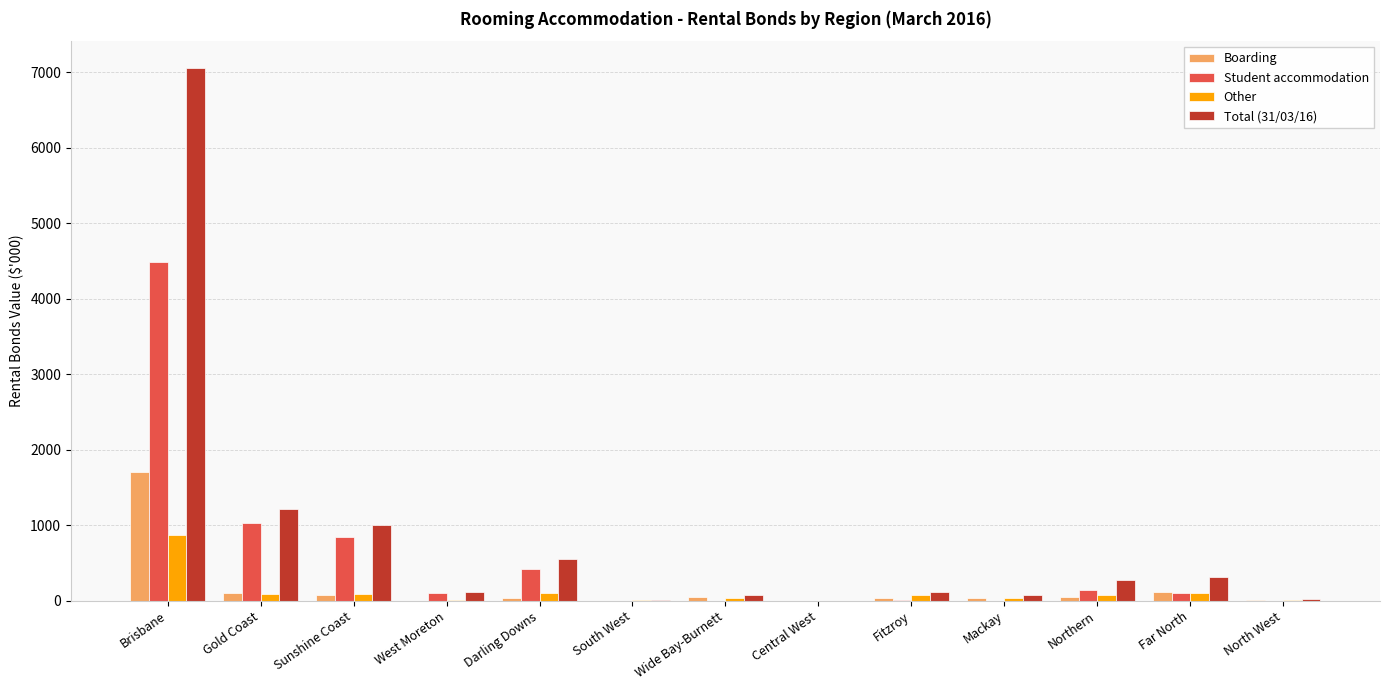

How many groups of bars are there?

13